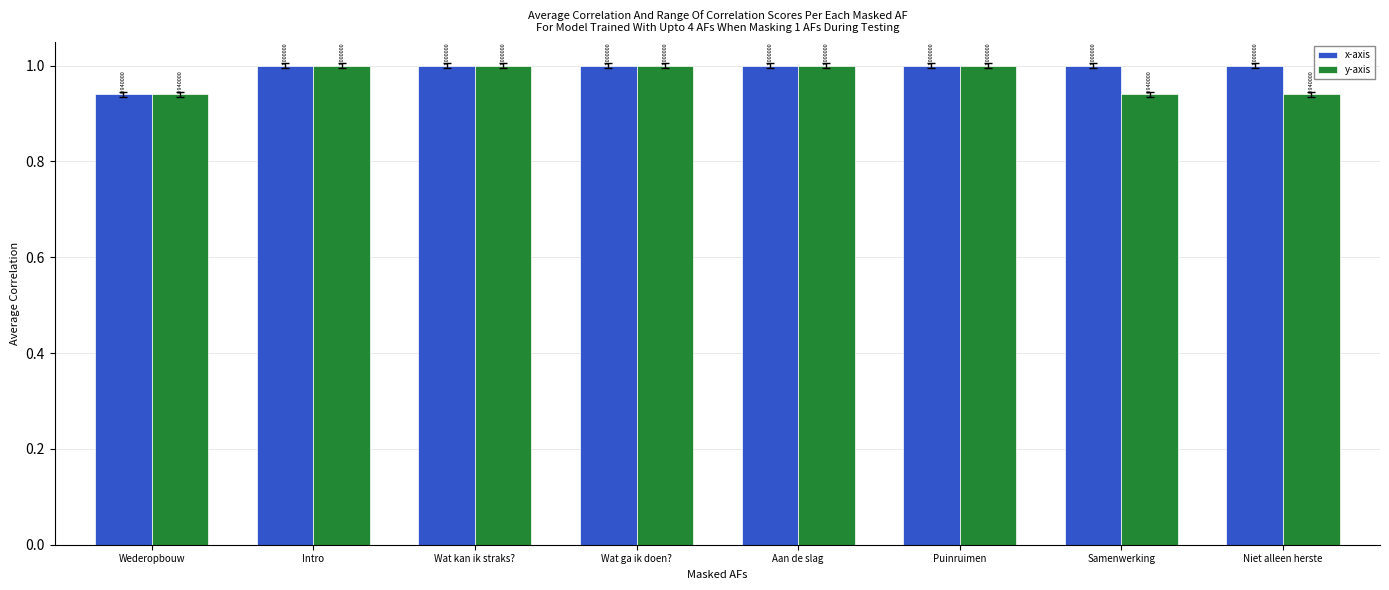

How many groups of bars are there?

8